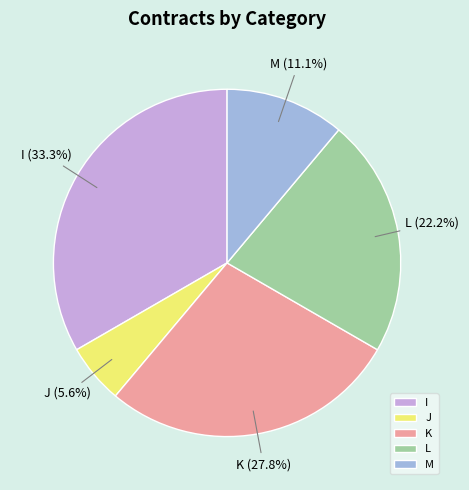

What is the largest slice in the pie chart?

I